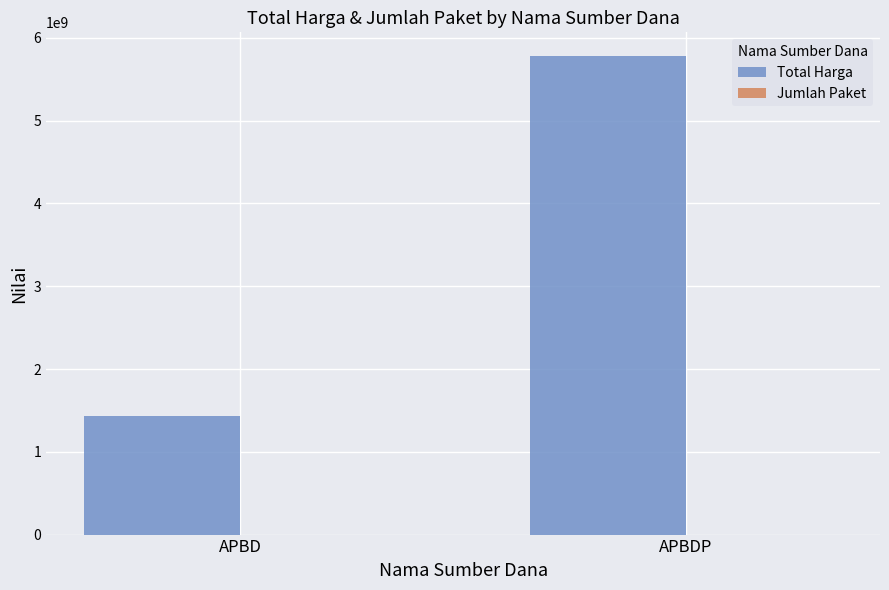

What is the maximum value for Total Harga?

5778289640